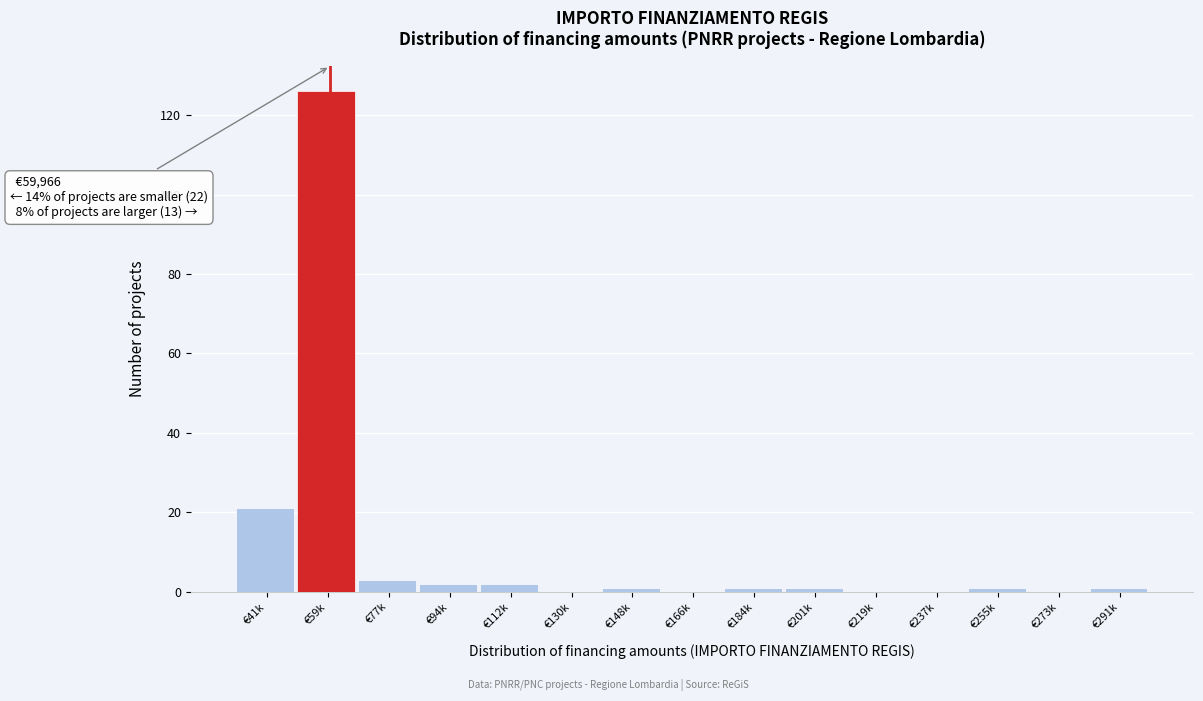

Reading left to right, what are all the values shown in this chart?

€41k=21	€59k=126	€77k=3	€94k=2	€112k=2	€130k=0	€148k=1	€166k=0	€184k=1	€201k=1	€219k=0	€237k=0	€255k=1	€273k=0	€291k=1